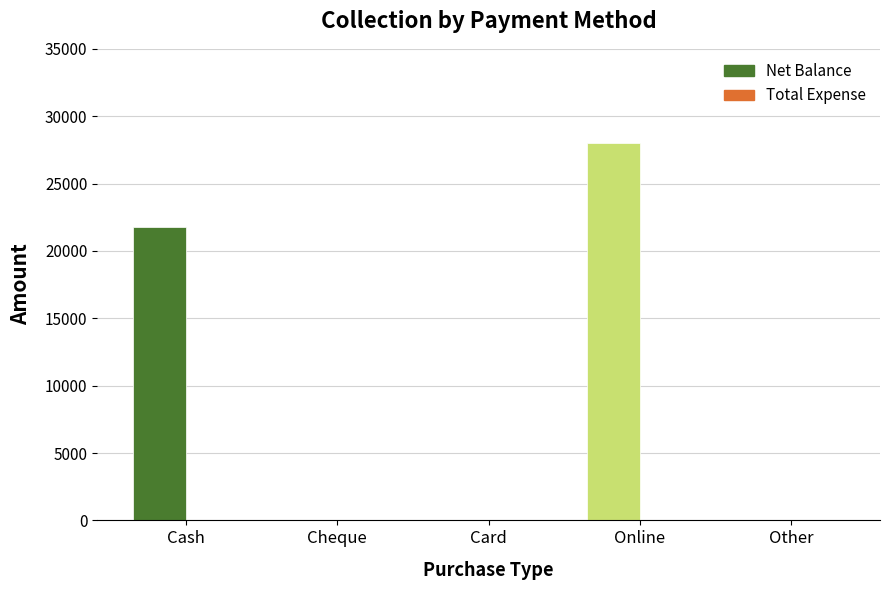

At which category is the sum across all series the highest?

Online